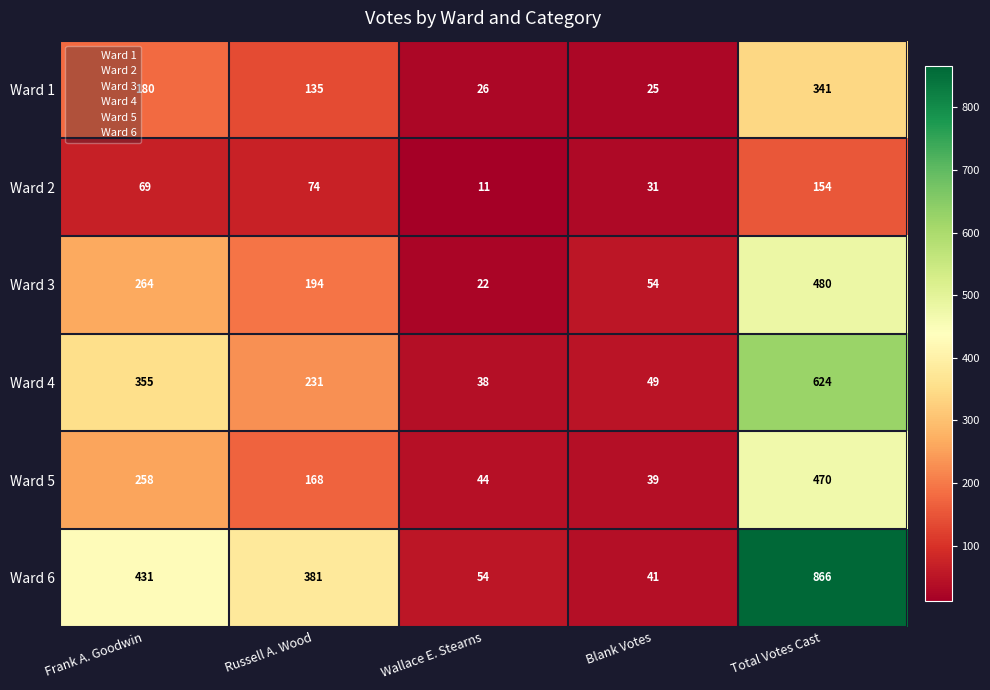

At which category does the chart reach its minimum across all series?

Wallace E. Stearns